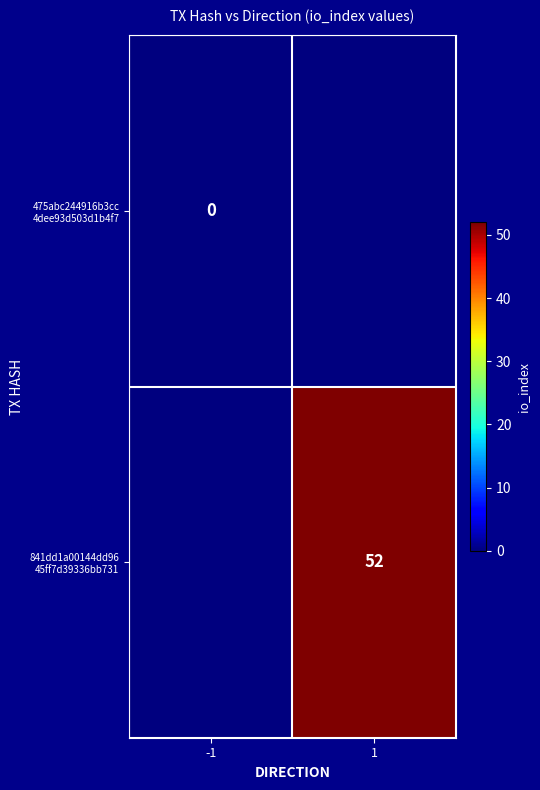

Is the value of 841dd1a00144dd96 45ff7d39336bb731 at 1 greater than the value of 475abc244916b3cc 4dee93d503d1b4f7 at -1?

Yes